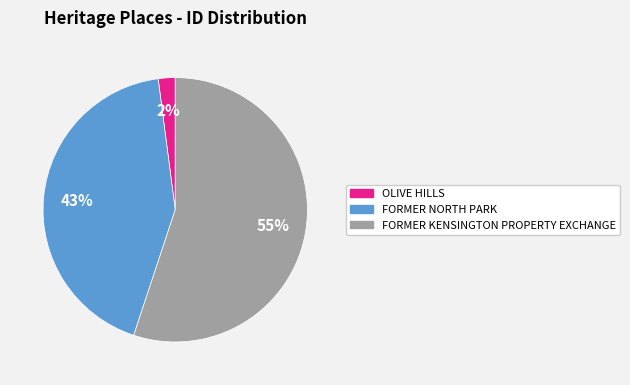

What percentage is the FORMER NORTH PARK slice, to the nearest percent?

43%